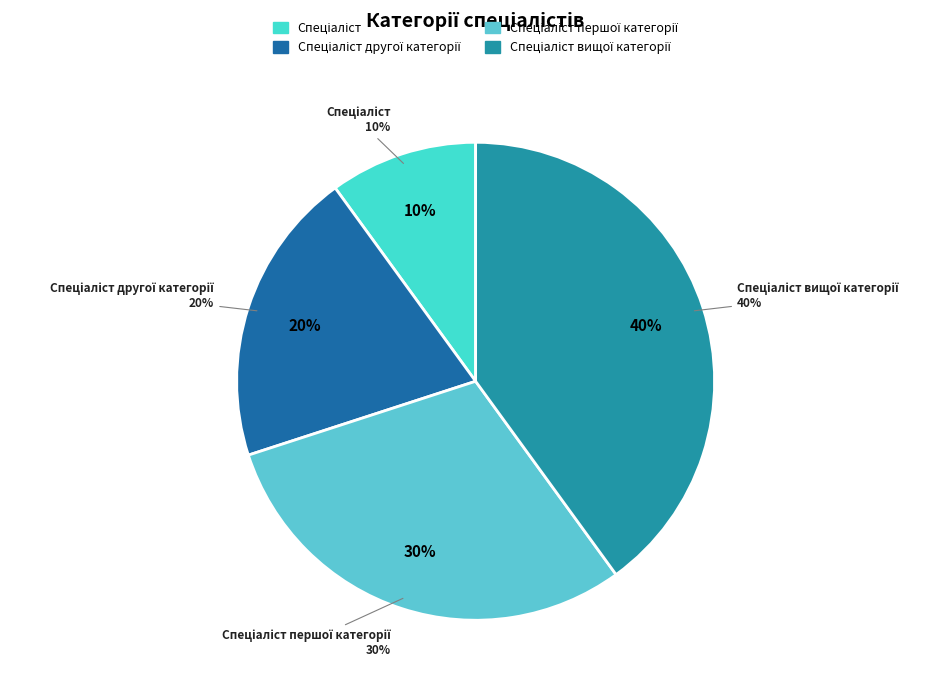

Count the number of slices in the pie.

4